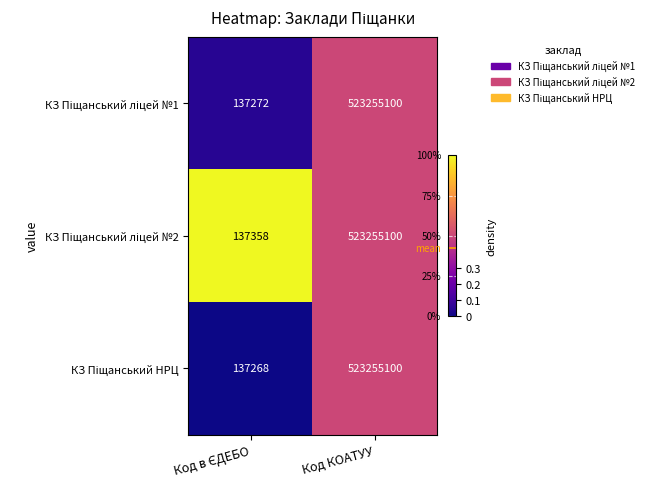

At which category is the sum across all series the highest?

Код КОАТУУ